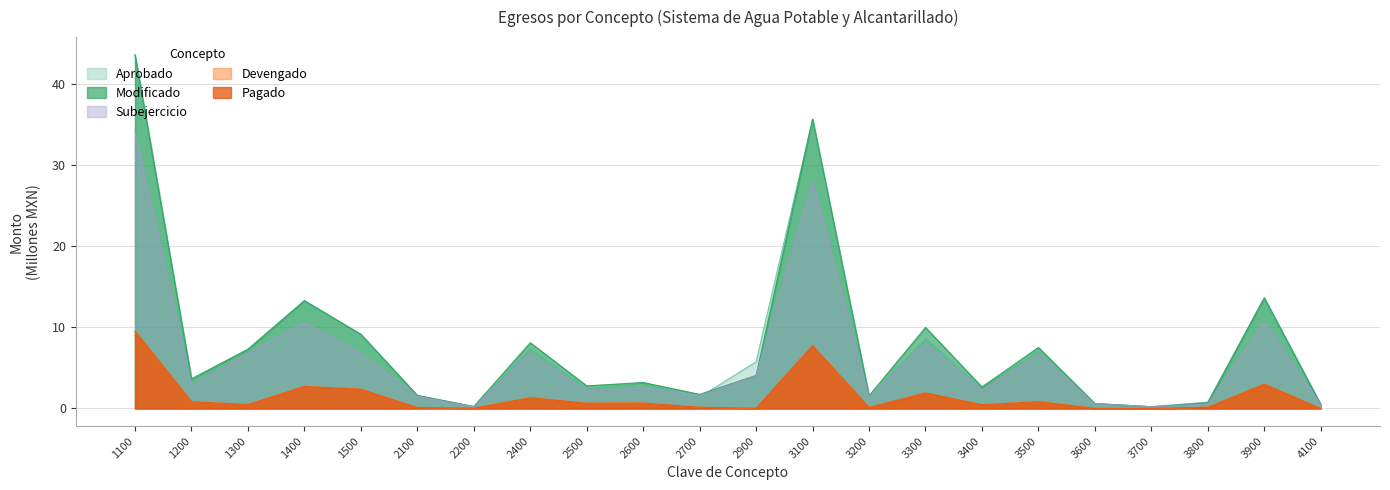

Where is Modificado nearest to the value 21?

3900